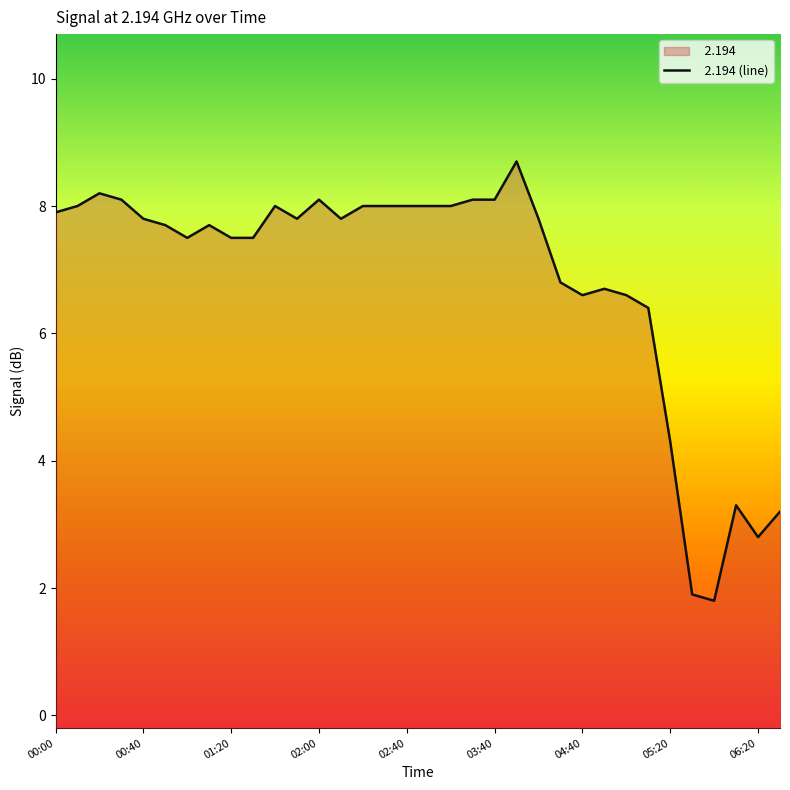

What is the smallest value displayed?

1.8